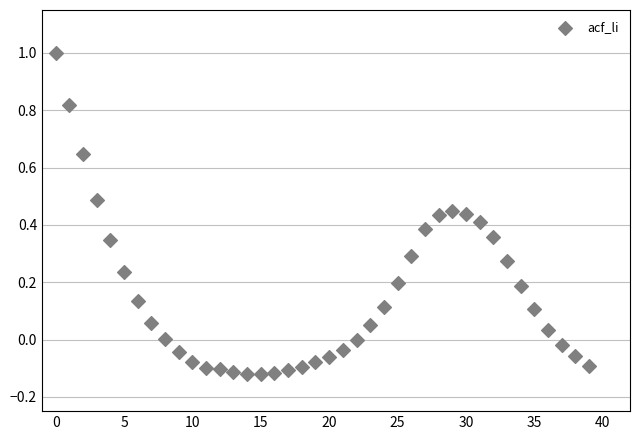

What is the range of Y values (max minus min)?

1.1